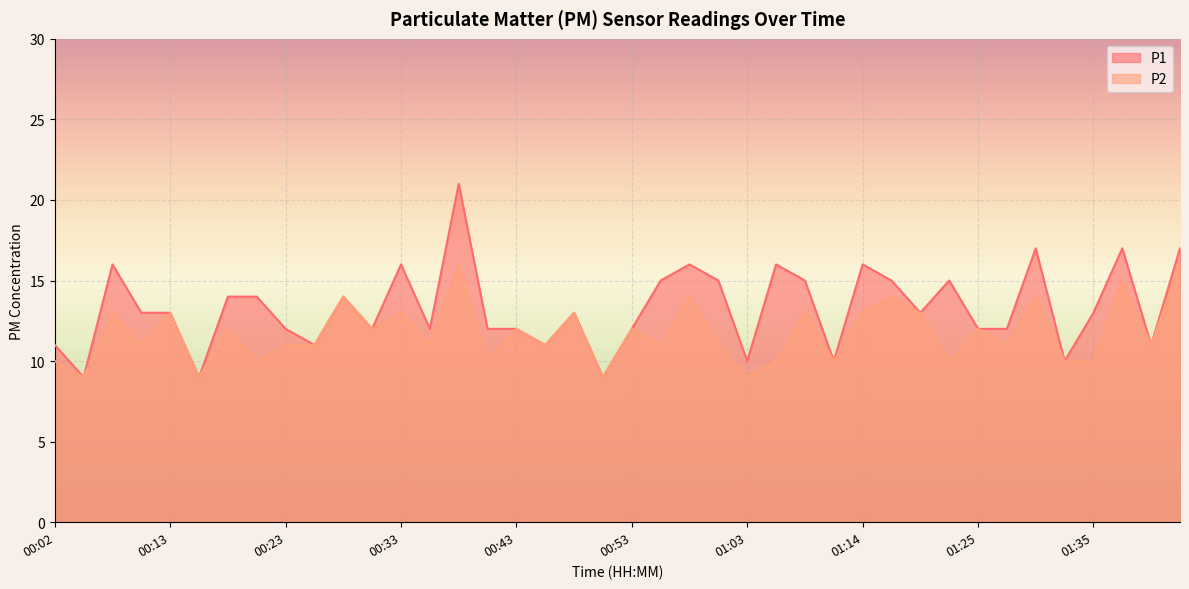

At how many categories does at least one series exceed 13?

17